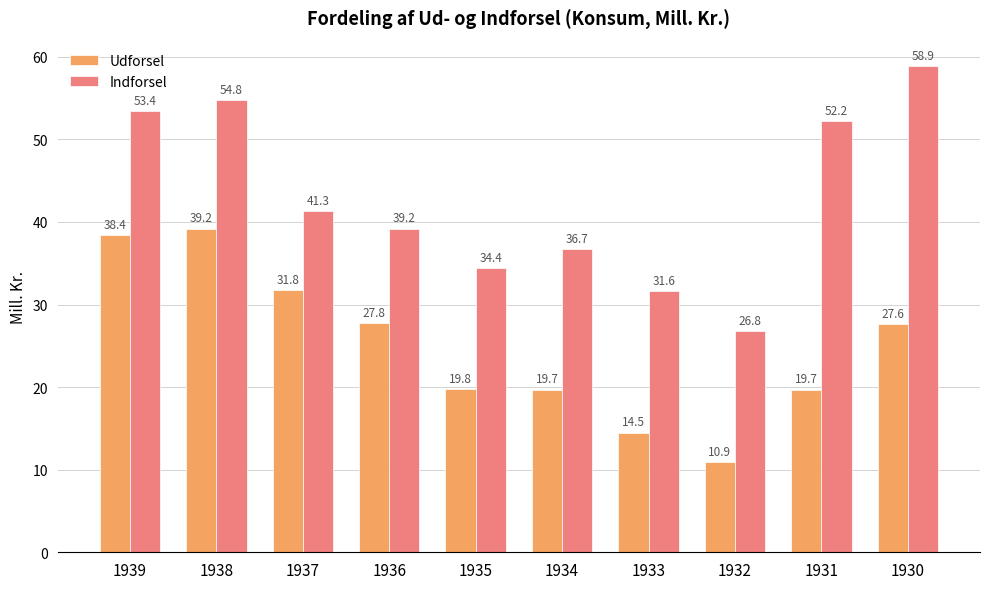

Reading left to right, what are all the values shown in this chart?

Udforsel: 1939=38.4	1938=39.2	1937=31.8	1936=27.8	1935=19.8	1934=19.7	1933=14.5	1932=10.9	1931=19.7	1930=27.6
Indforsel: 1939=53.4	1938=54.8	1937=41.3	1936=39.2	1935=34.4	1934=36.7	1933=31.6	1932=26.8	1931=52.2	1930=58.9